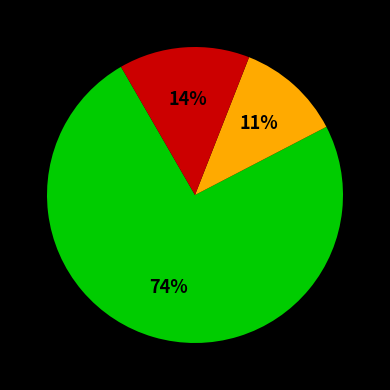

Does any single category account for the majority?

Yes